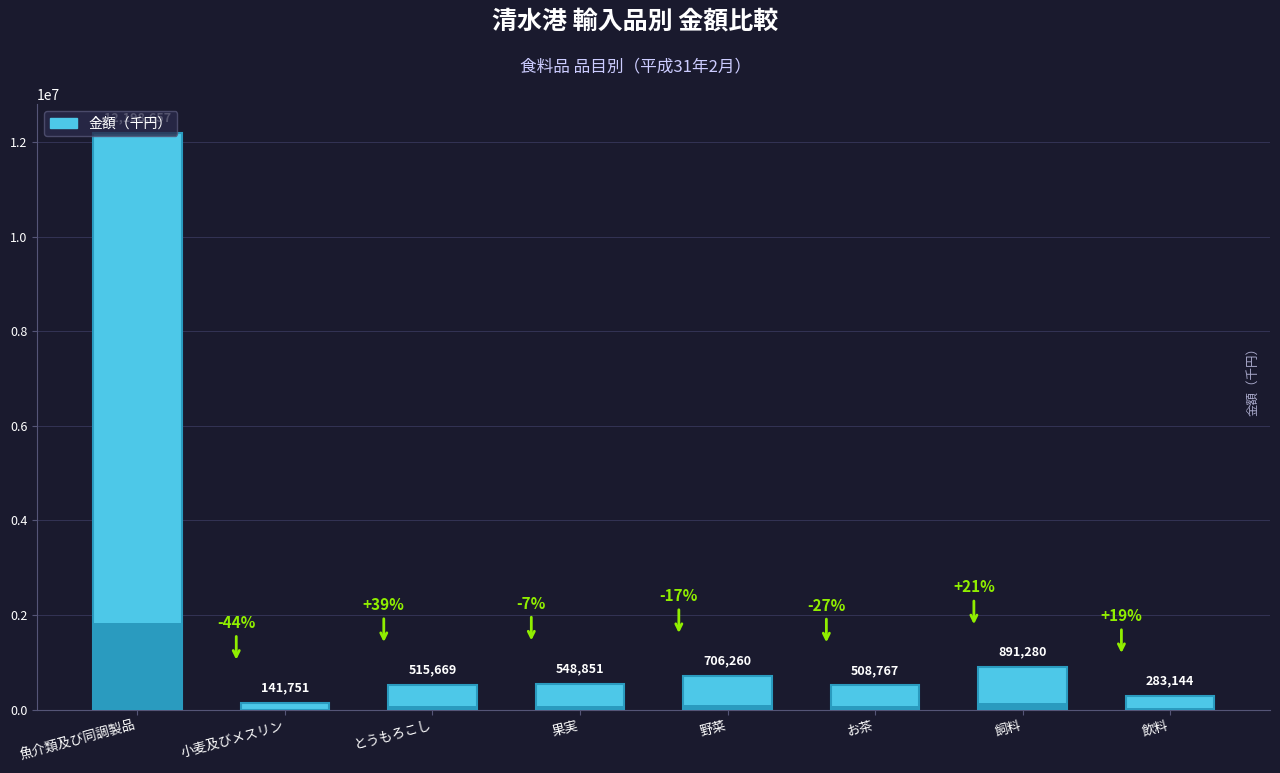

Where is the data nearest to the value 6170204?

飼料